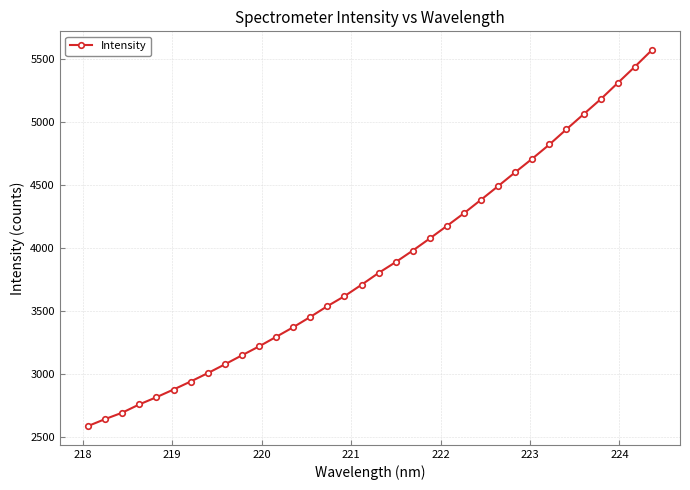

What is the sum of all values?

131422.8